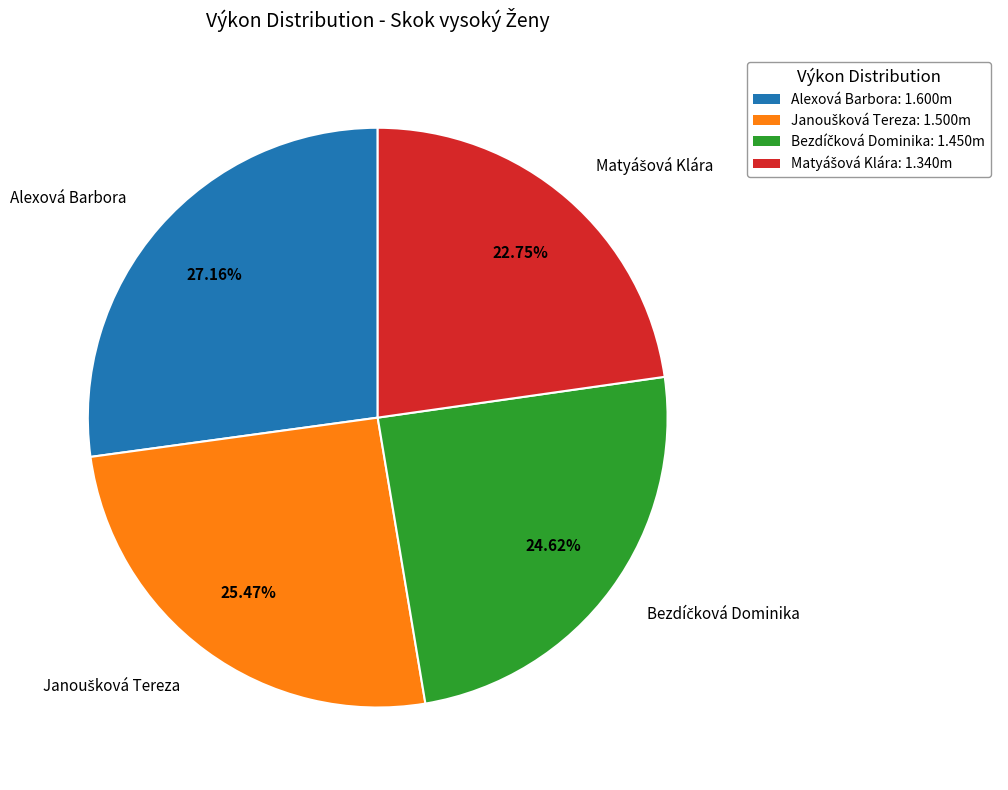

Count the number of slices in the pie.

4